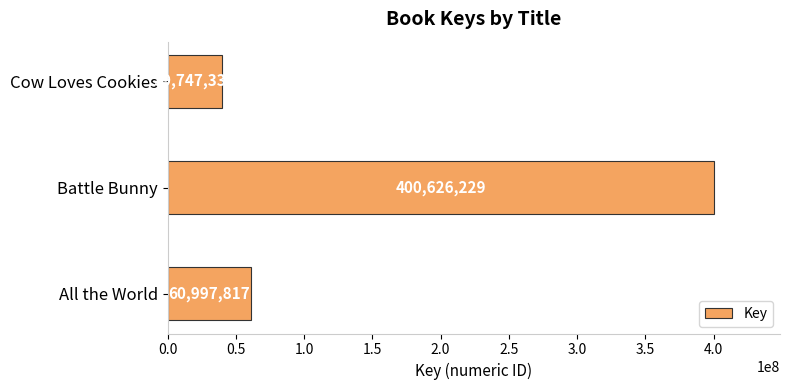

Count the number of data series in this chart.

1